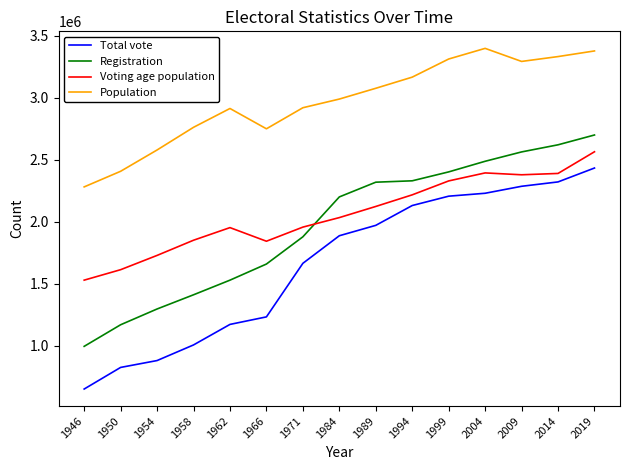

Between 1971 and 2019, which series saw the biggest shift?

Registration